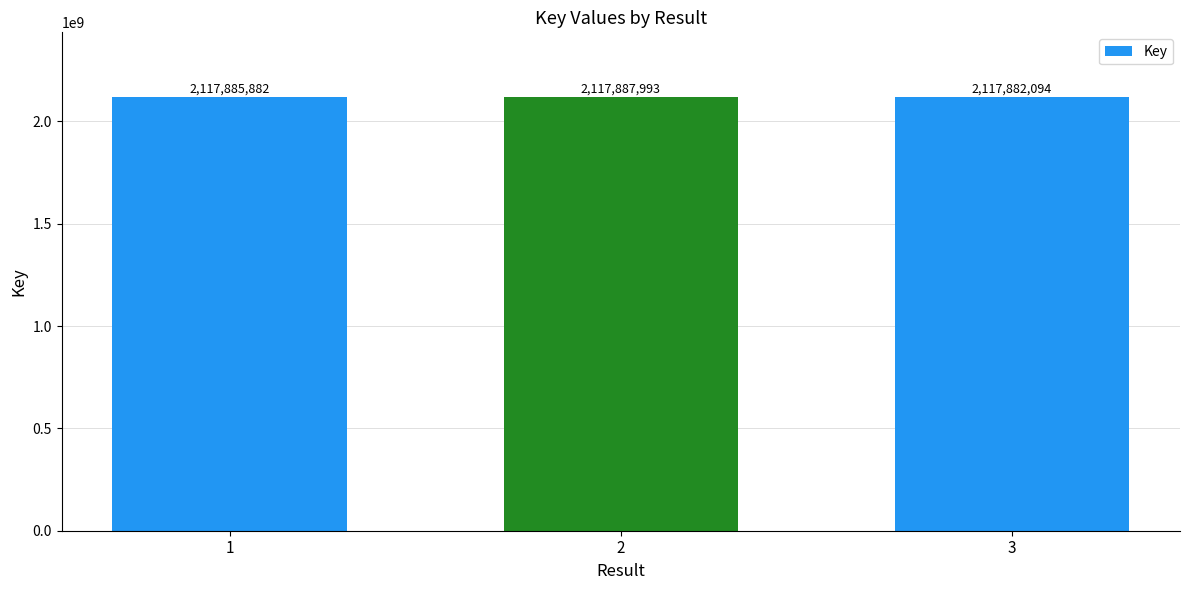

Where is the data nearest to the value 2117885043?

1